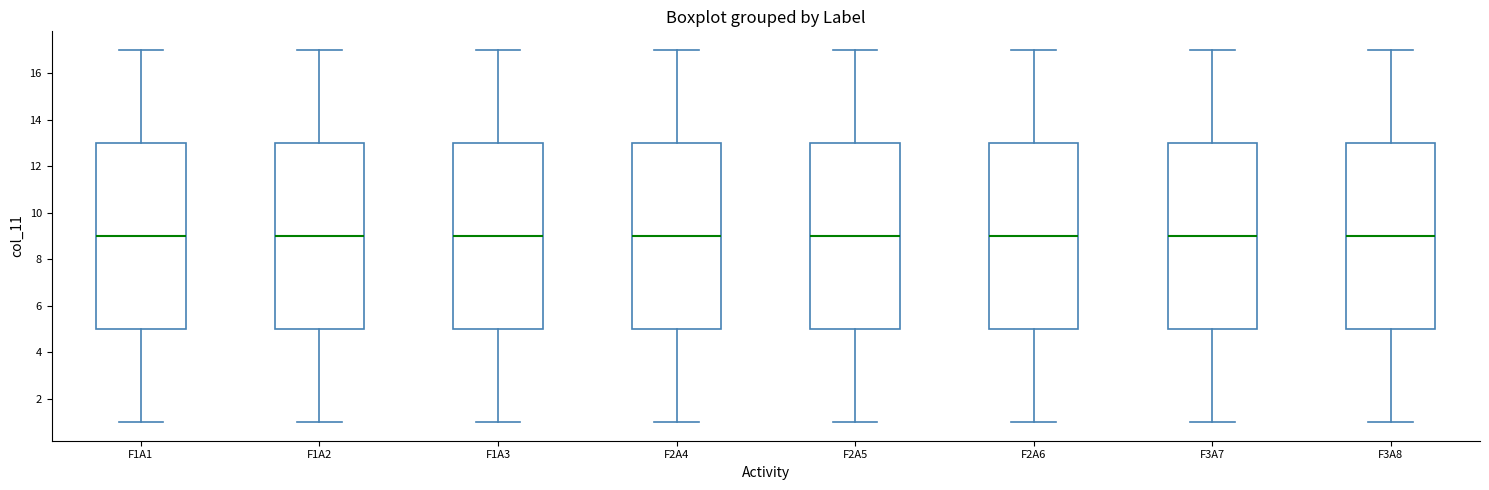

Reading left to right, transcribe this box plot: for each box, give where its median line is, the range the box spans, and where its two whiskers end, as read against the y-axis. The values are not printed on the chart, so give them approximately, as read against the axis.

F1A1: median 9, box 5 to 13, whiskers 1 to 17
F1A2: median 9, box 5 to 13, whiskers 1 to 17
F1A3: median 9, box 5 to 13, whiskers 1 to 17
F2A4: median 9, box 5 to 13, whiskers 1 to 17
F2A5: median 9, box 5 to 13, whiskers 1 to 17
F2A6: median 9, box 5 to 13, whiskers 1 to 17
F3A7: median 9, box 5 to 13, whiskers 1 to 17
F3A8: median 9, box 5 to 13, whiskers 1 to 17